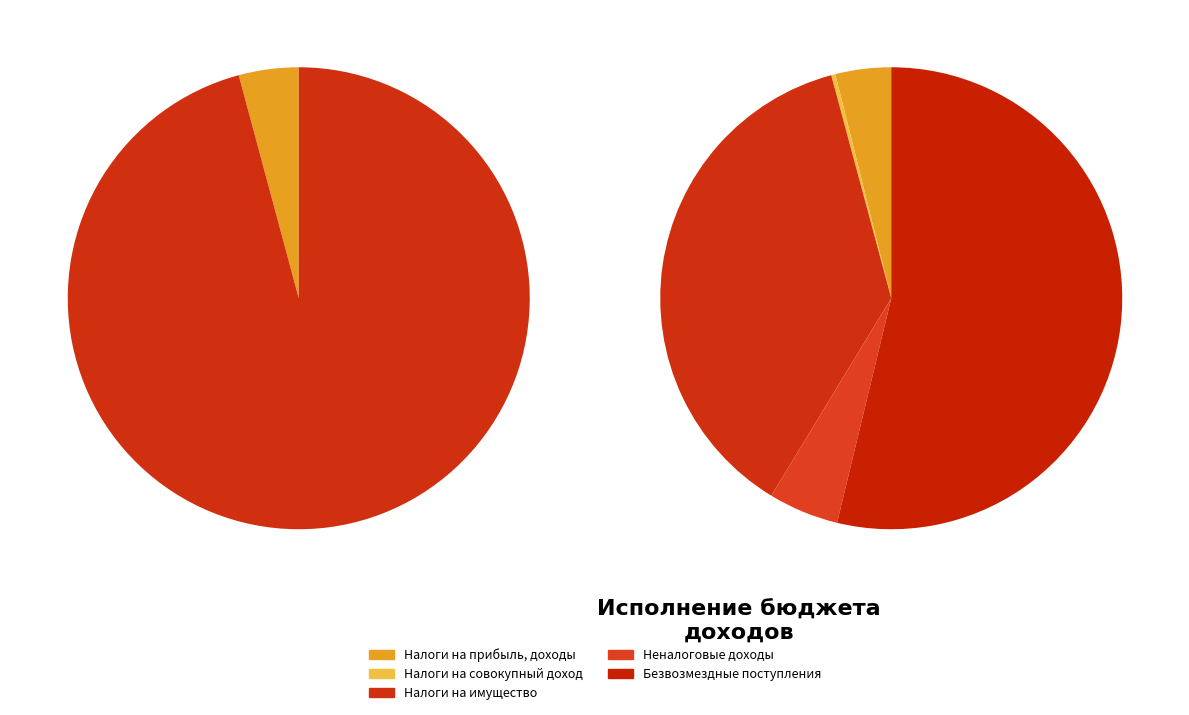

To the nearest percent, what percentage of the pie is Налоги на прибыль, доходы?

4%